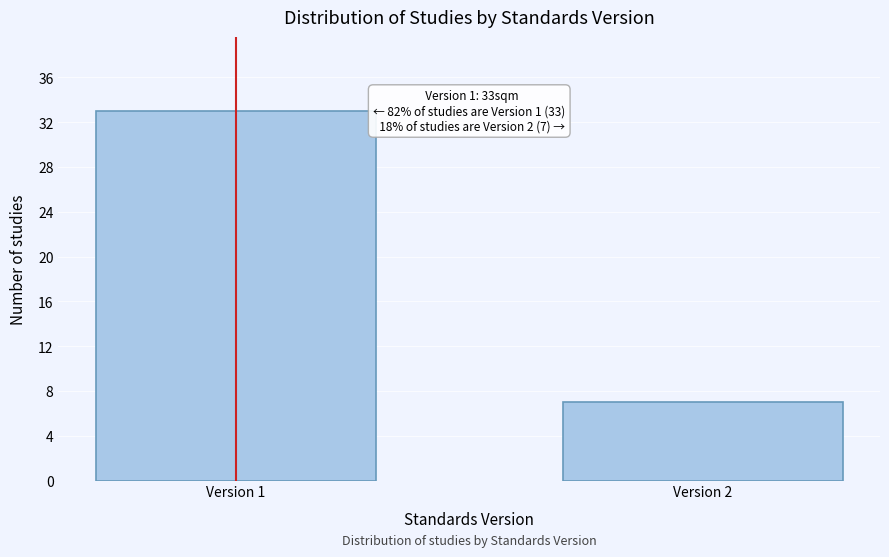

Reading right to left, transcribe all the data shown in this chart.

7	33